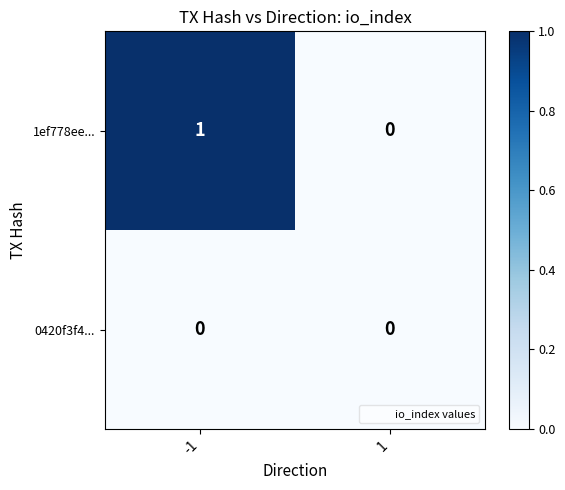

List the labels in order of 1ef778ee... value, smallest first.

1, -1